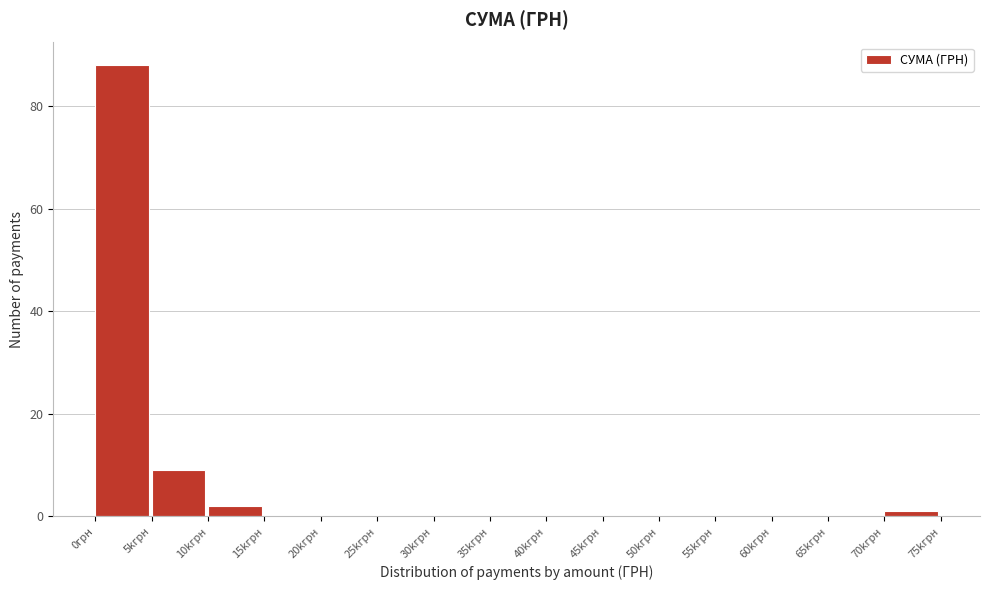

Reading left to right, list all the values displayed in this chart.

0грн=88	5kгрн=9	10kгрн=2	15kгрн=0	20kгрн=0	25kгрн=0	30kгрн=0	35kгрн=0	40kгрн=0	45kгрн=0	50kгрн=0	55kгрн=0	60kгрн=0	65kгрн=0	70kгрн=1